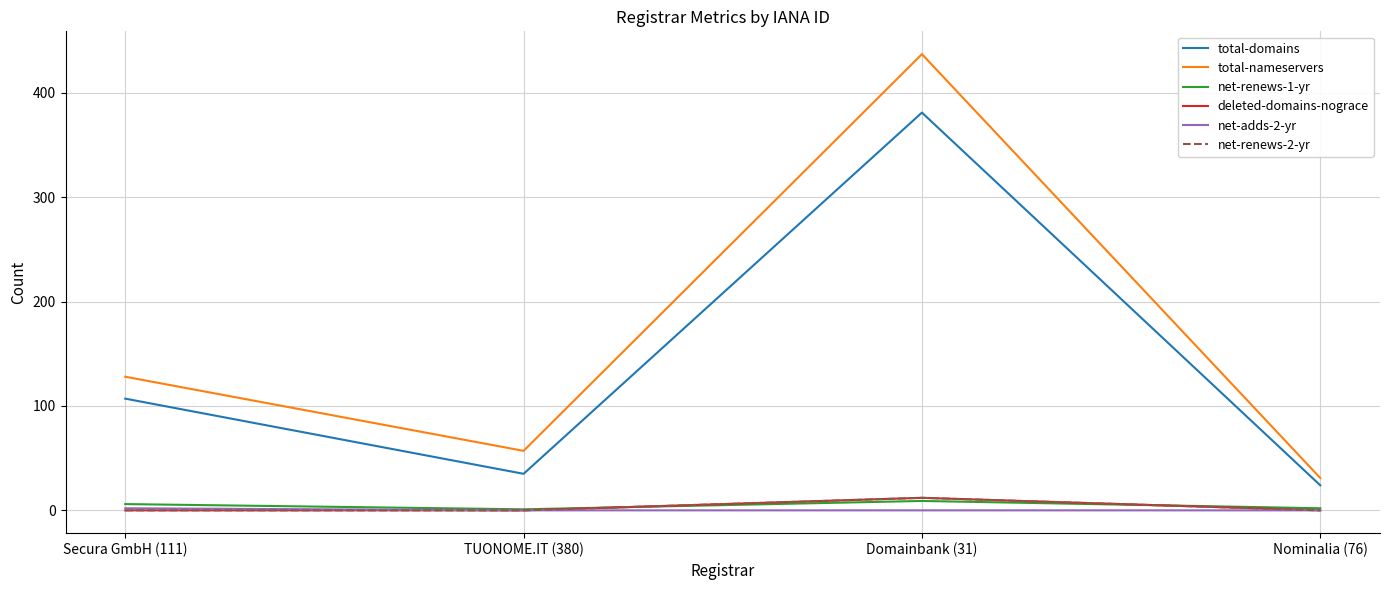

Reading left to right, extract all data points from this chart.

total-domains: 107	35	381	24
total-nameservers: 128	57	437	31
net-renews-1-yr: 6	1	9	2
deleted-domains-nograce: 0	0	12	0
net-adds-2-yr: 2	0	0	0
net-renews-2-yr: 0	0	12	0